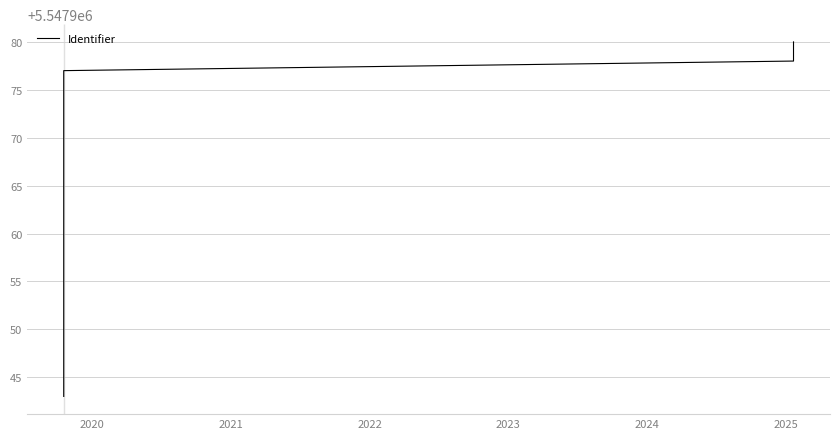

What is the minimum value shown in the chart?

5547943